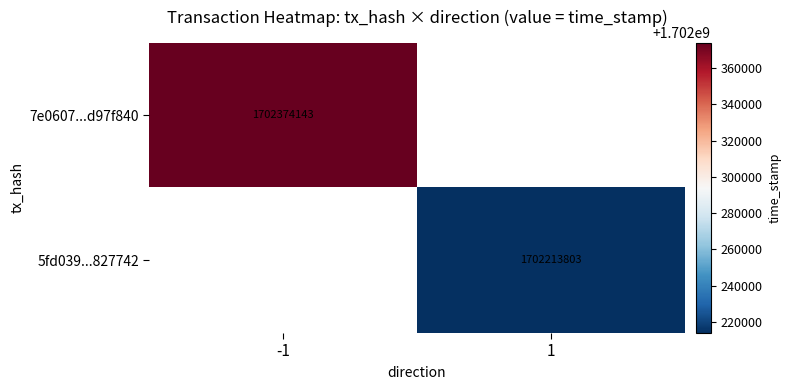

What is the greatest value displayed?

1702374143